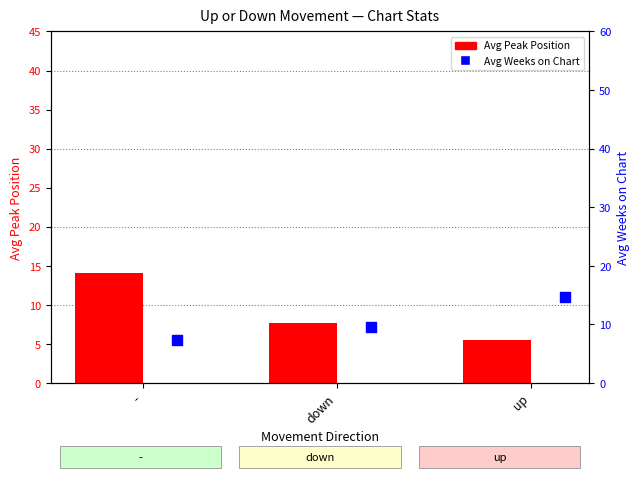

What is the total value across all series at -?

21.3